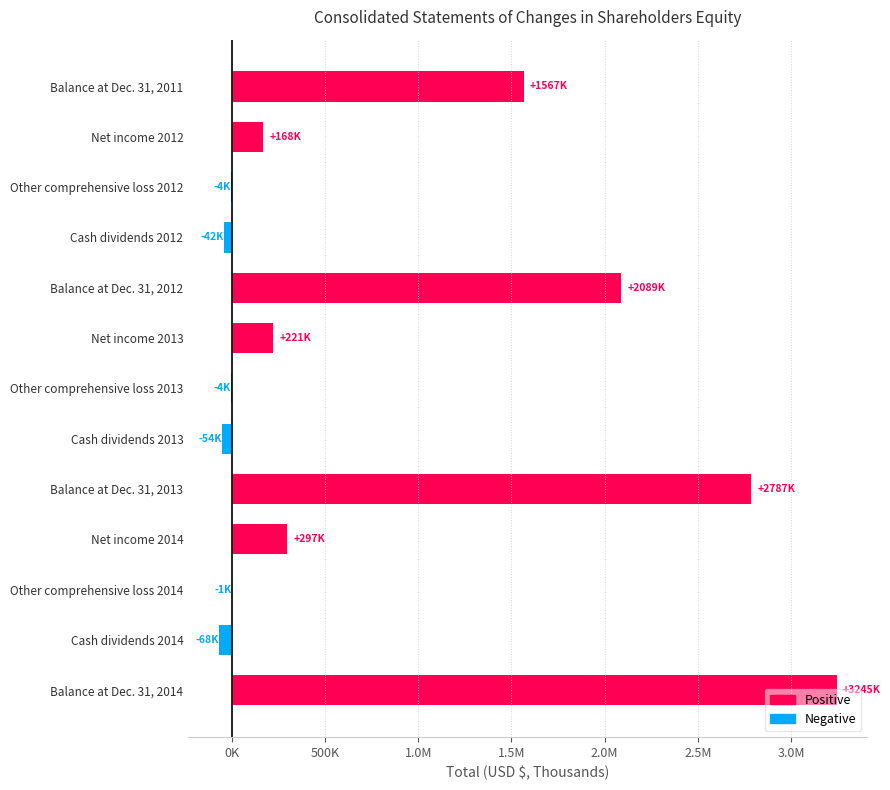

Are the bars horizontal?

Yes